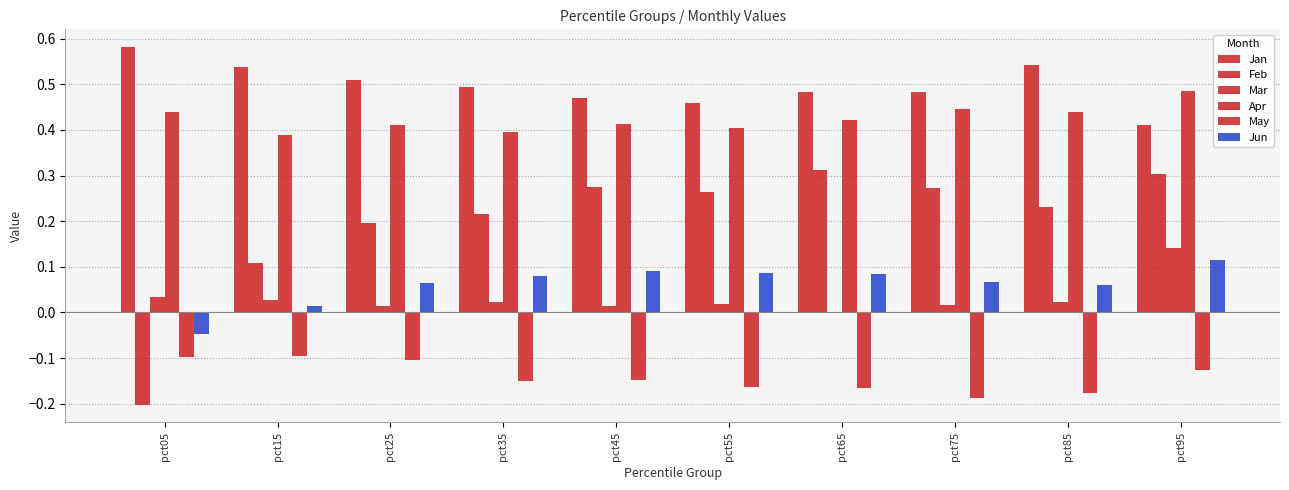

How many categories are shown in the chart?

10